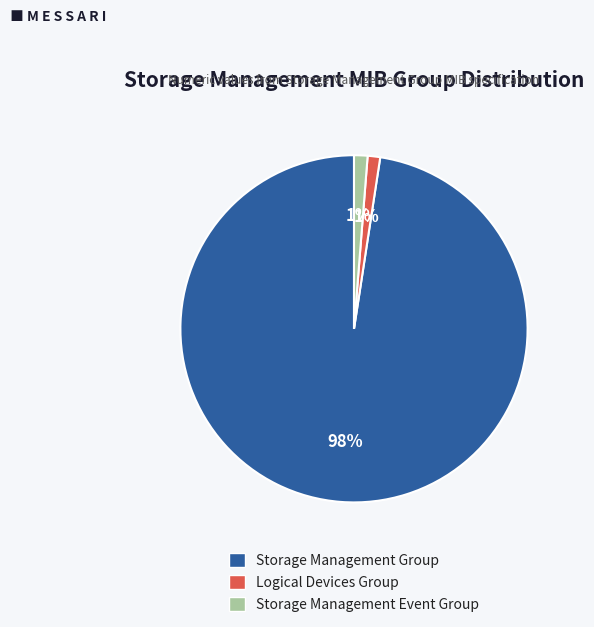

The Logical Devices Group slice represents 11% of the pie. True or false?

False